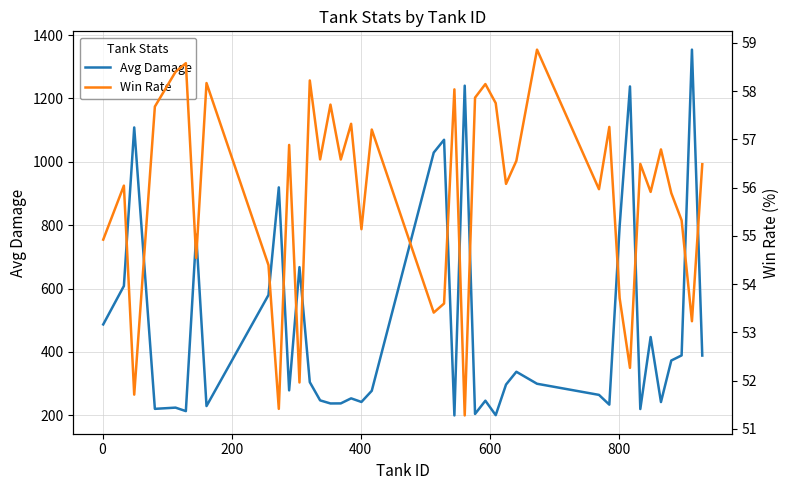

What is the difference between the maximum and minimum values in the Win Rate series?

7.6